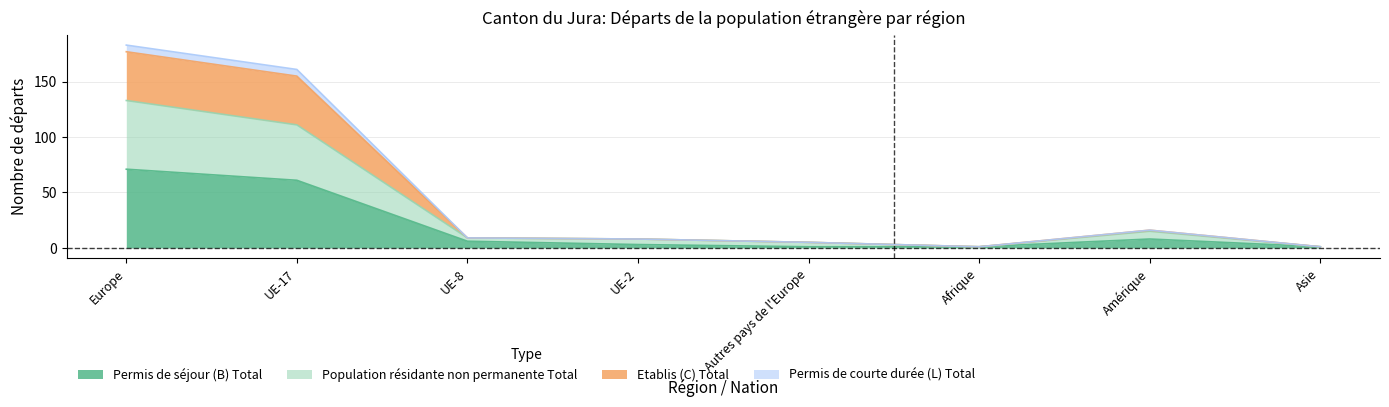

At how many categories does at least one series exceed 159?

2